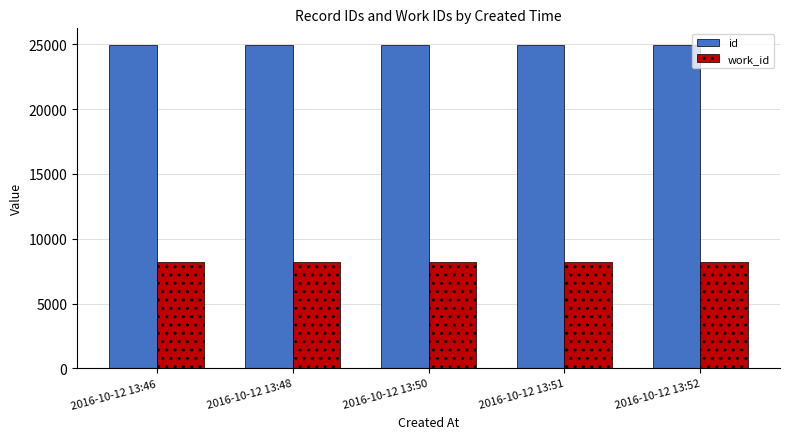

Rank the series by their maximum value, from lowest to highest.

work_id, id